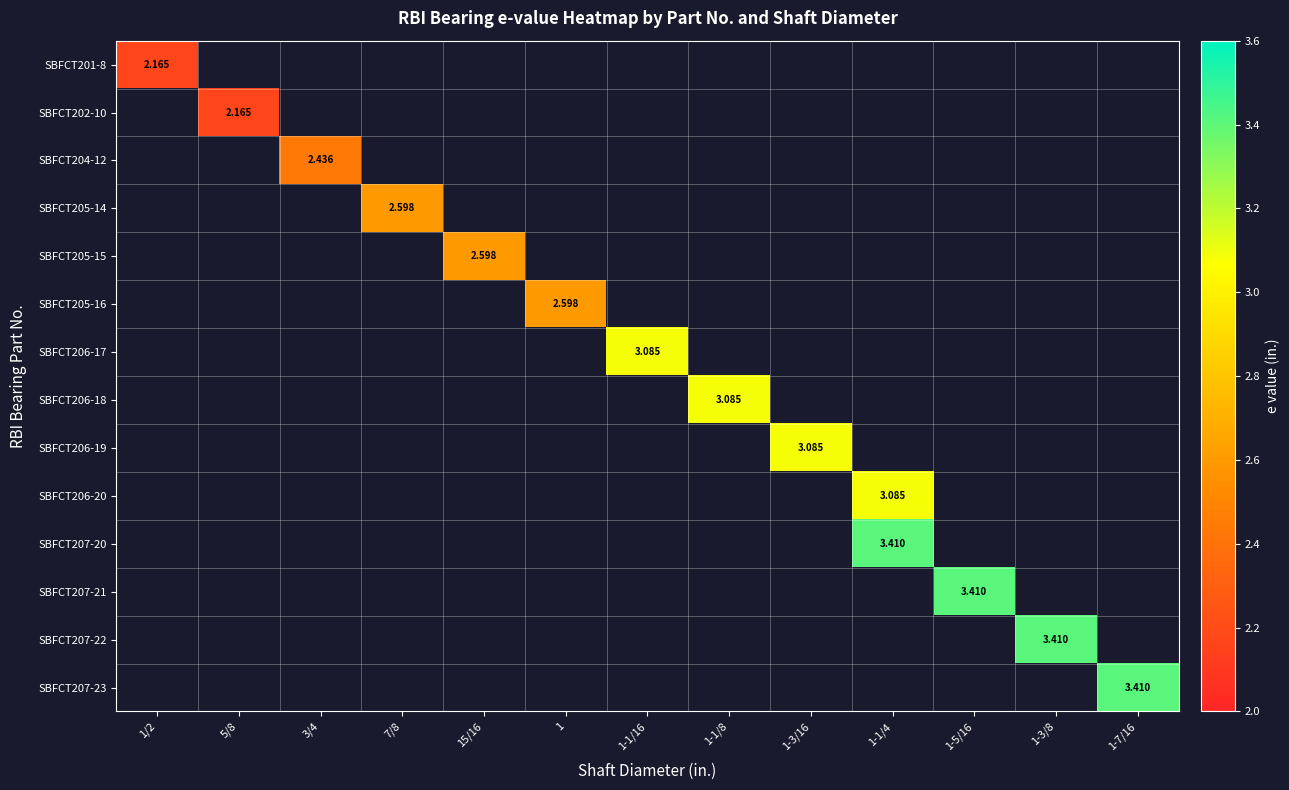

Which series has the largest range (max minus min)?

SBFCT201-8